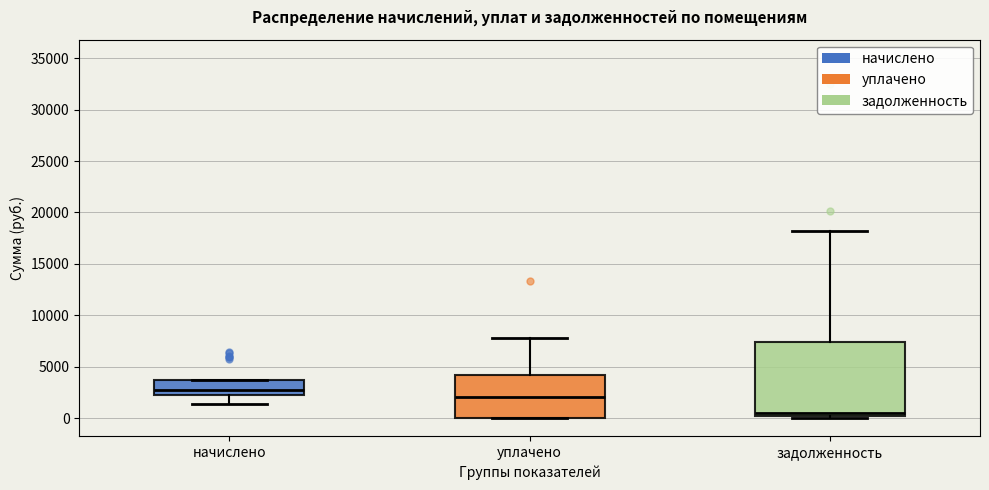

Comparing the boxes themselves (not the whiskers), which one is the tallest?

задолженность